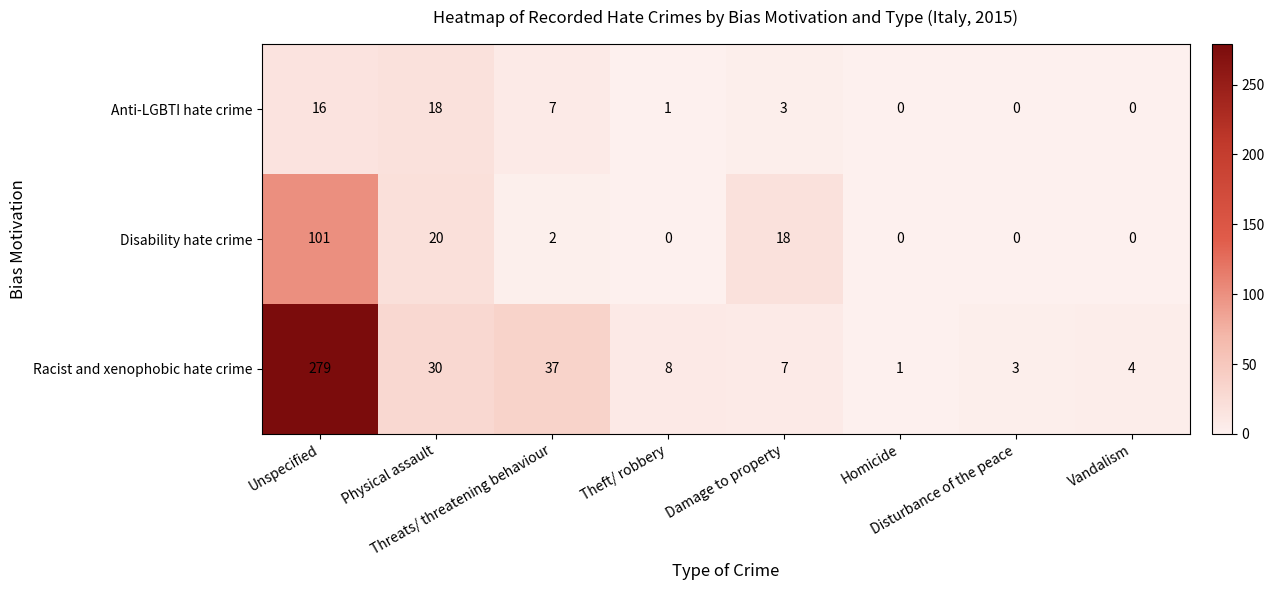

At which category is the sum across all series the highest?

Unspecified